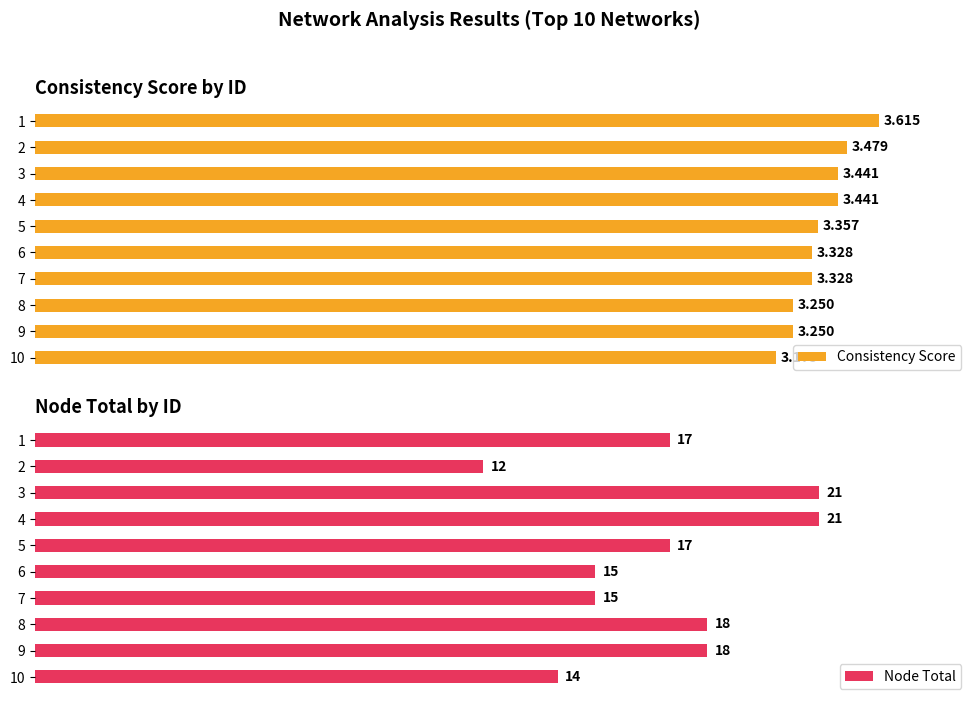

Rank the series by their maximum value, from highest to lowest.

Node Total, Consistency Score